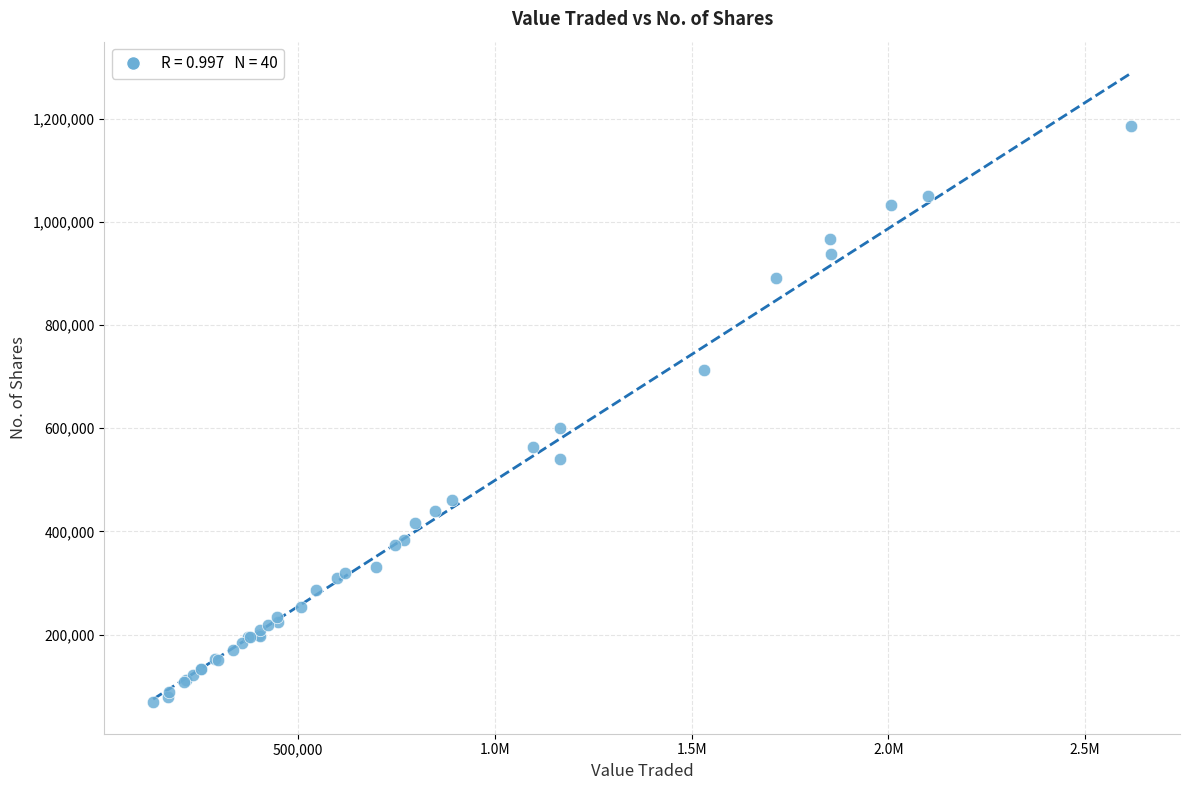

What Y value in the scatter plot is closest to 627309?

600127